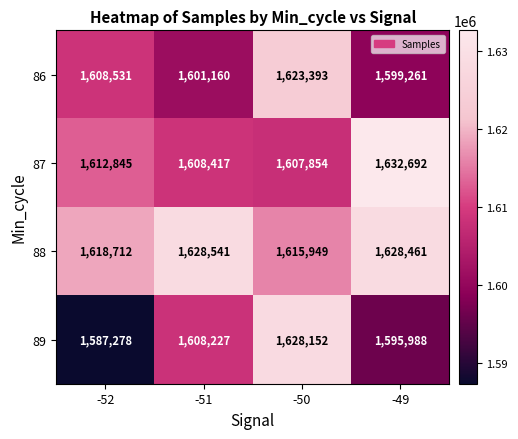

At which label is 86 closest to 1611327?

-52